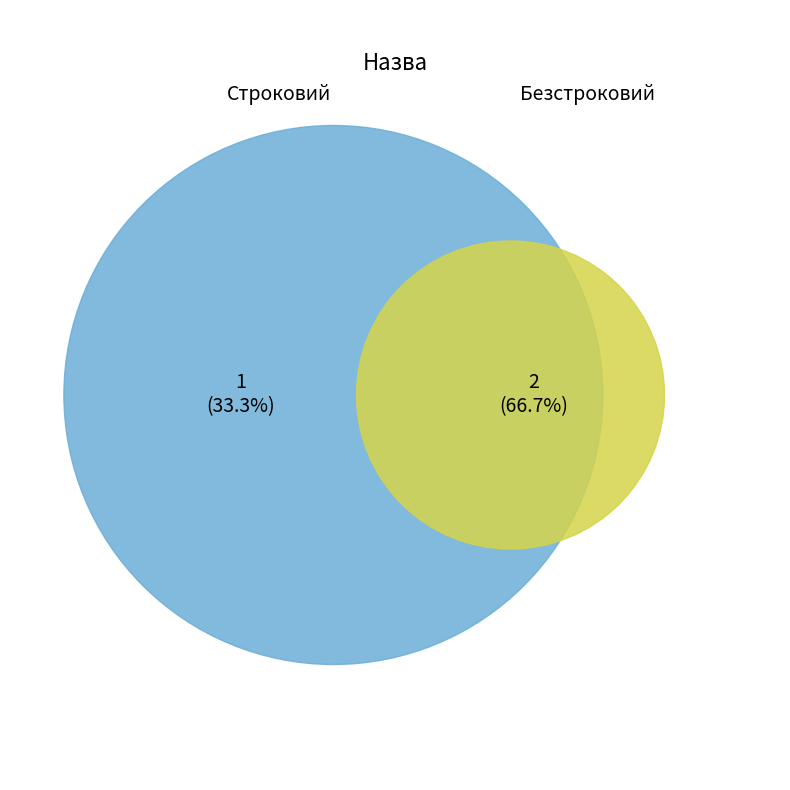

Is the sum of Строковий and Безстроковий greater than half?

Yes